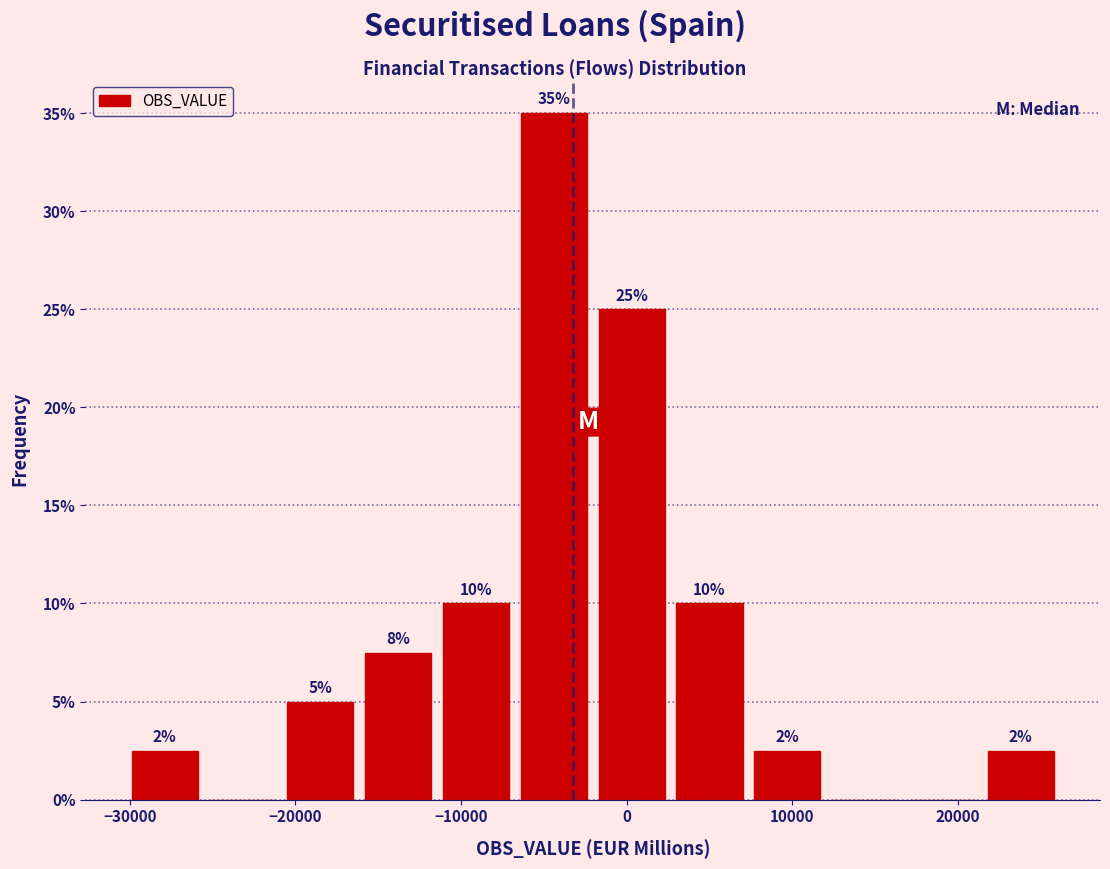

Which range on the x-axis has the tallest bar?

-7000 to -2000